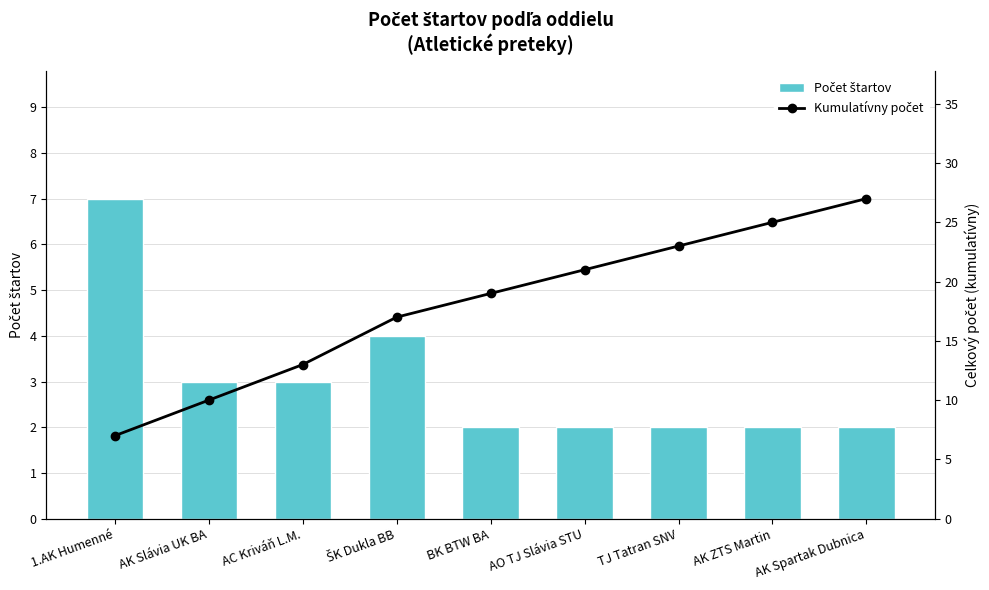

What is the difference between the second highest and second lowest values in the Počet štartov series?

2